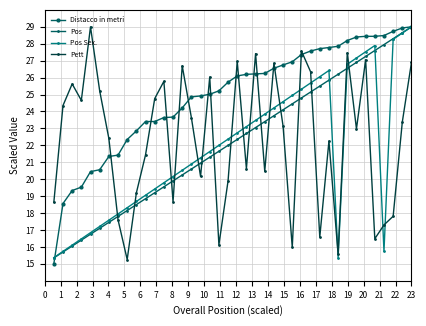

How many interior local valleys does the Pett series have?

12